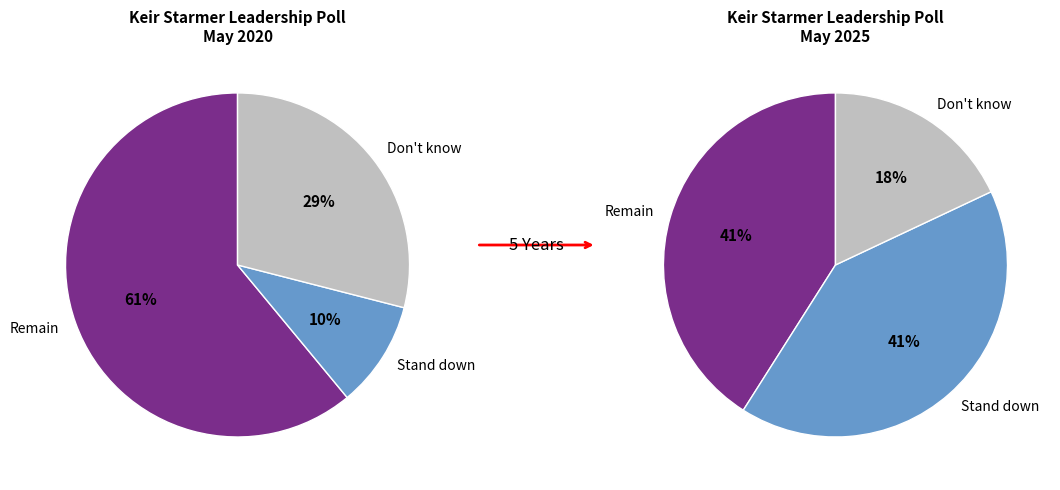

To the nearest percent, what is the difference between the Should remain Labour leader and Don't know slice percentages?

32%